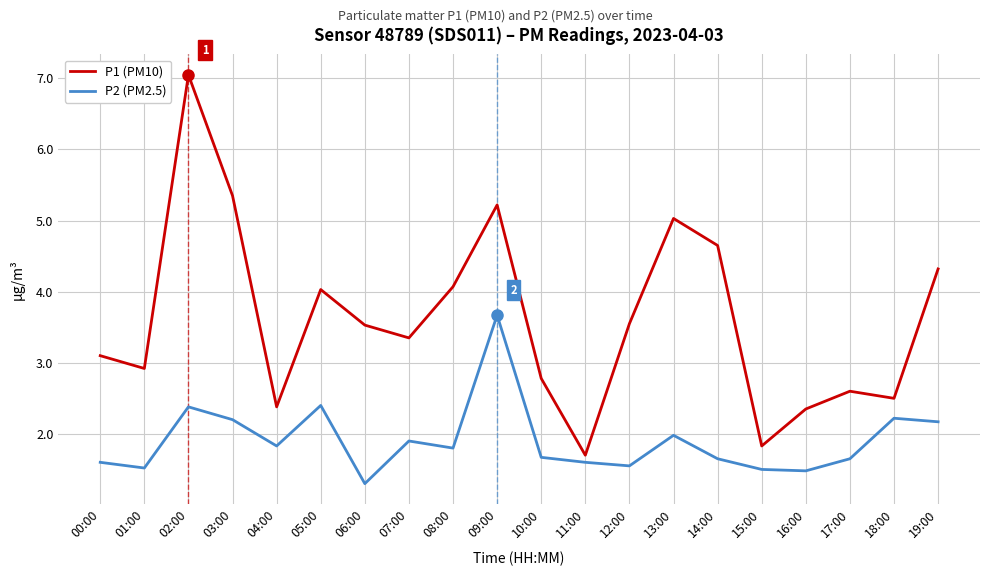

At which category does P1 (PM10) reach its first local peak?

02:00